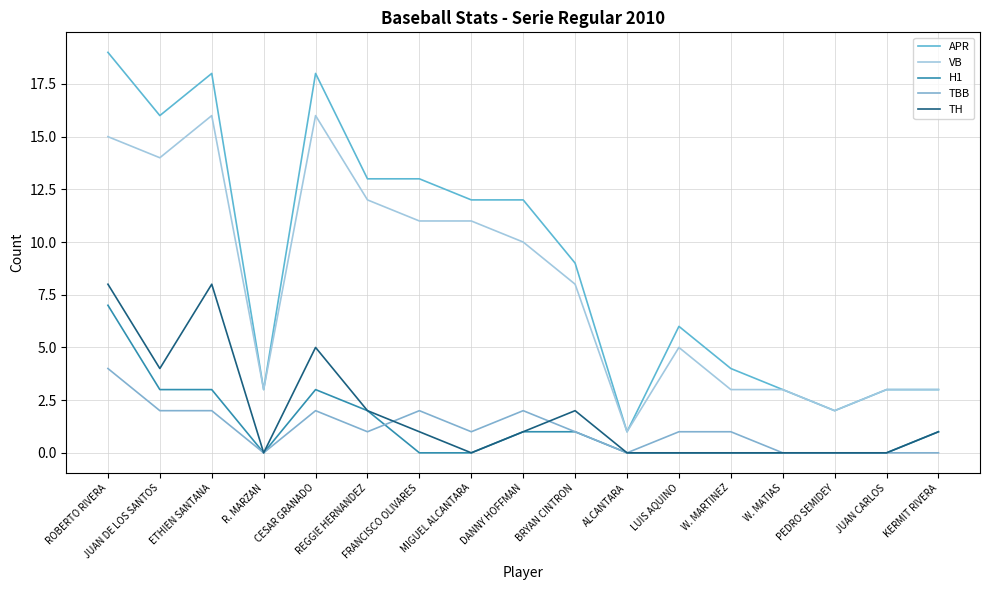

Which series has the largest range (max minus min)?

APR